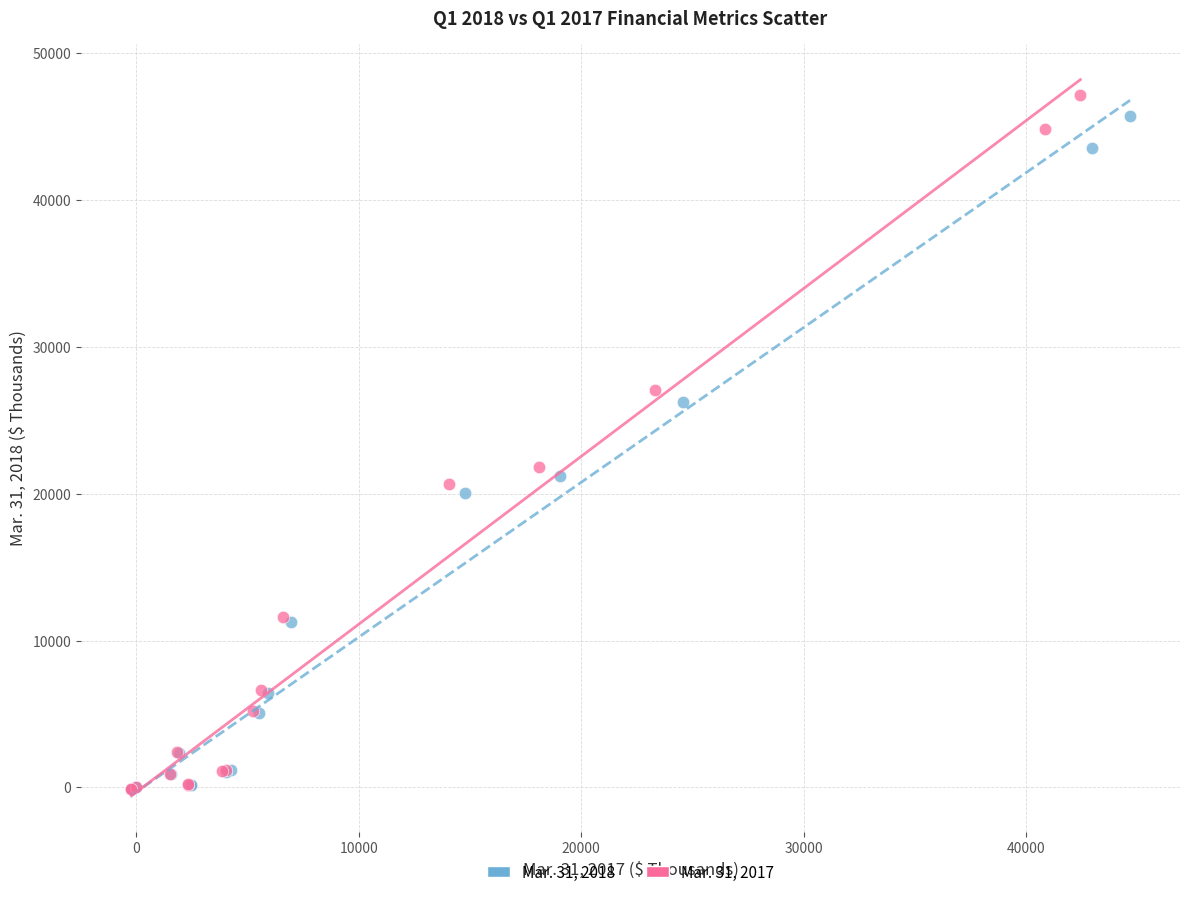

Which series has the largest Y range (max minus min)?

Mar. 31, 2017